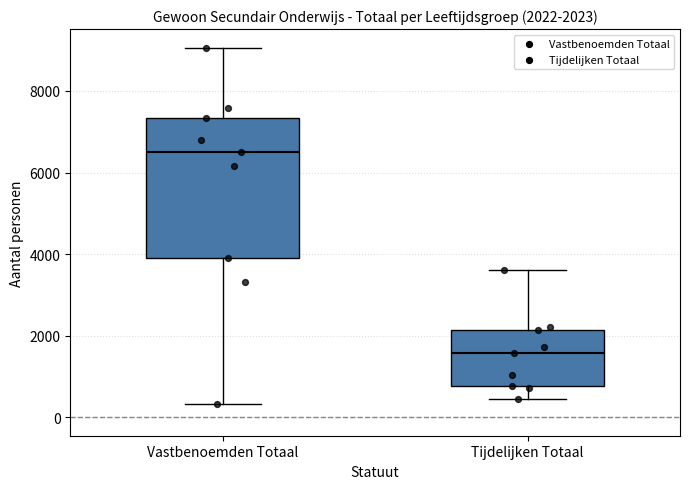

Comparing the boxes themselves (not the whiskers), which one is the tallest?

Vastbenoemden Totaal